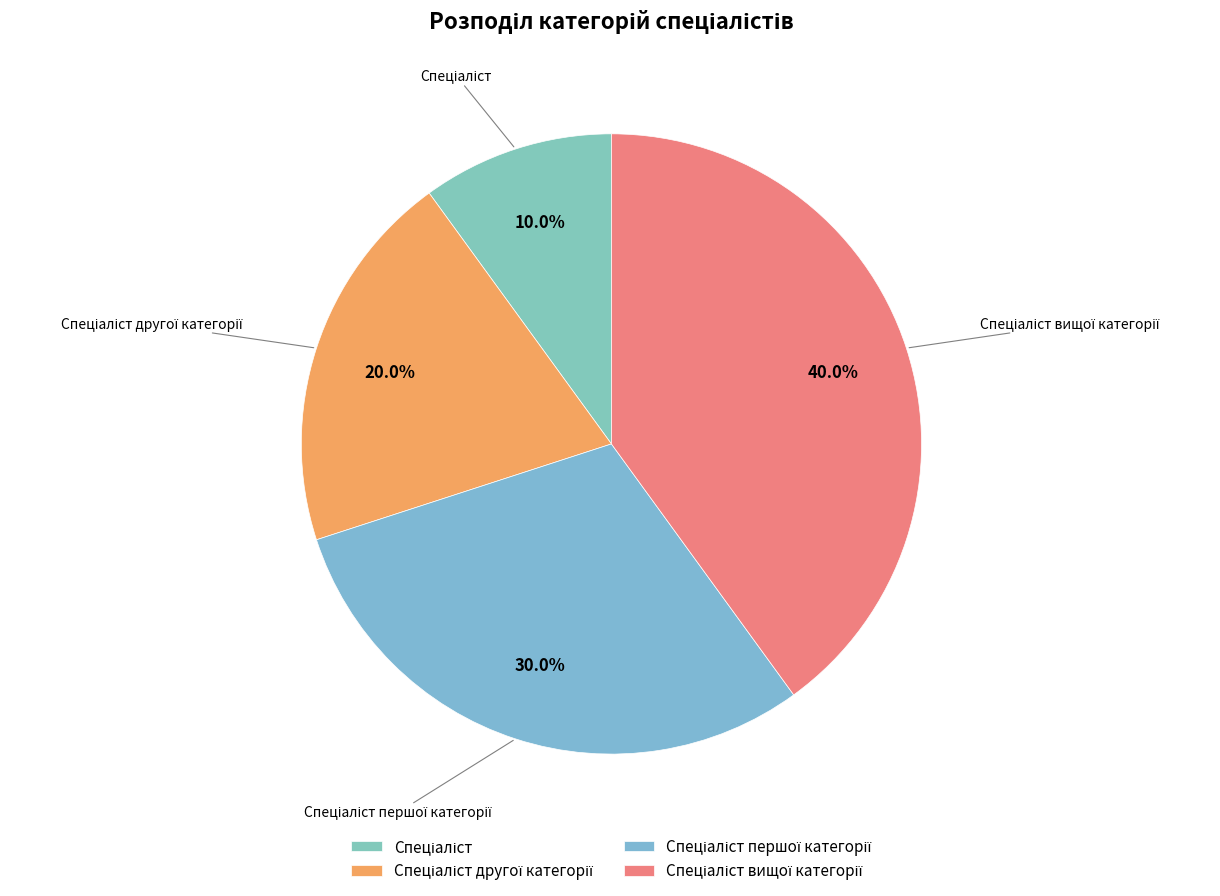

Is there a majority slice in this chart?

No